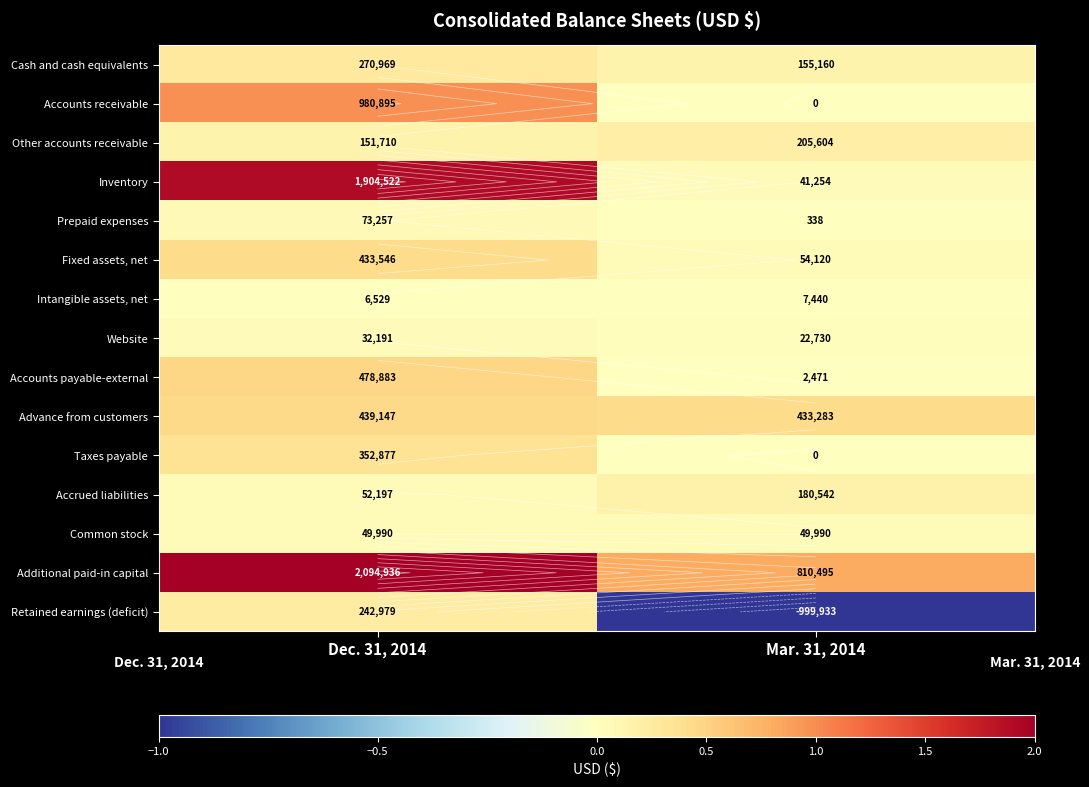

Rank the series by their maximum value, from lowest to highest.

Intangible assets, net, Website, Common stock, Prepaid expenses, Accrued liabilities, Other accounts receivable, Retained earnings (deficit), Cash and cash equivalents, Taxes payable, Fixed assets, net, Advance from customers, Accounts payable-external, Accounts receivable, Inventory, Additional paid-in capital